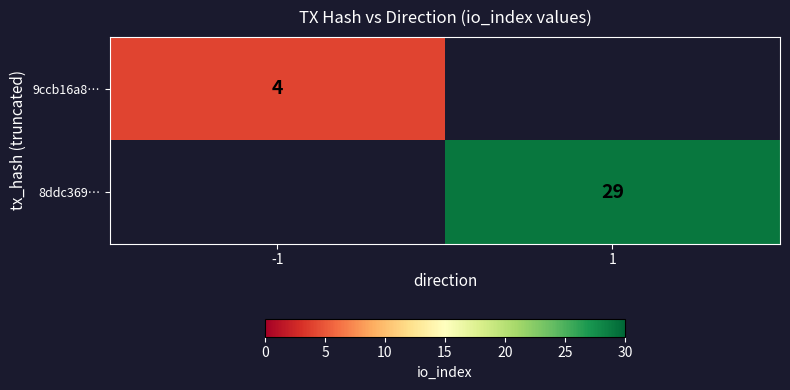

The value of 9ccb16a8… at -1 is 6.7. True or false?

False